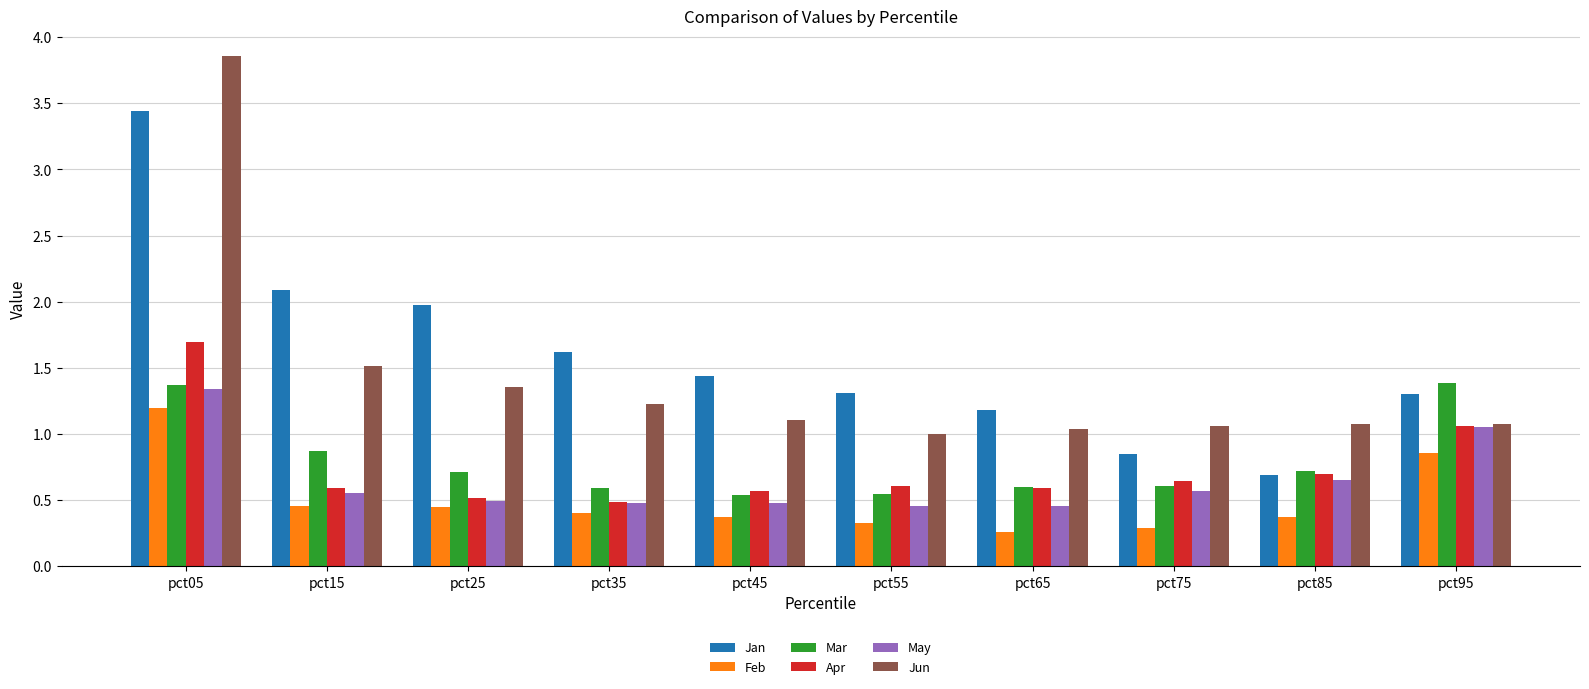

Which series changed the most between pct15 and pct55?

Jan